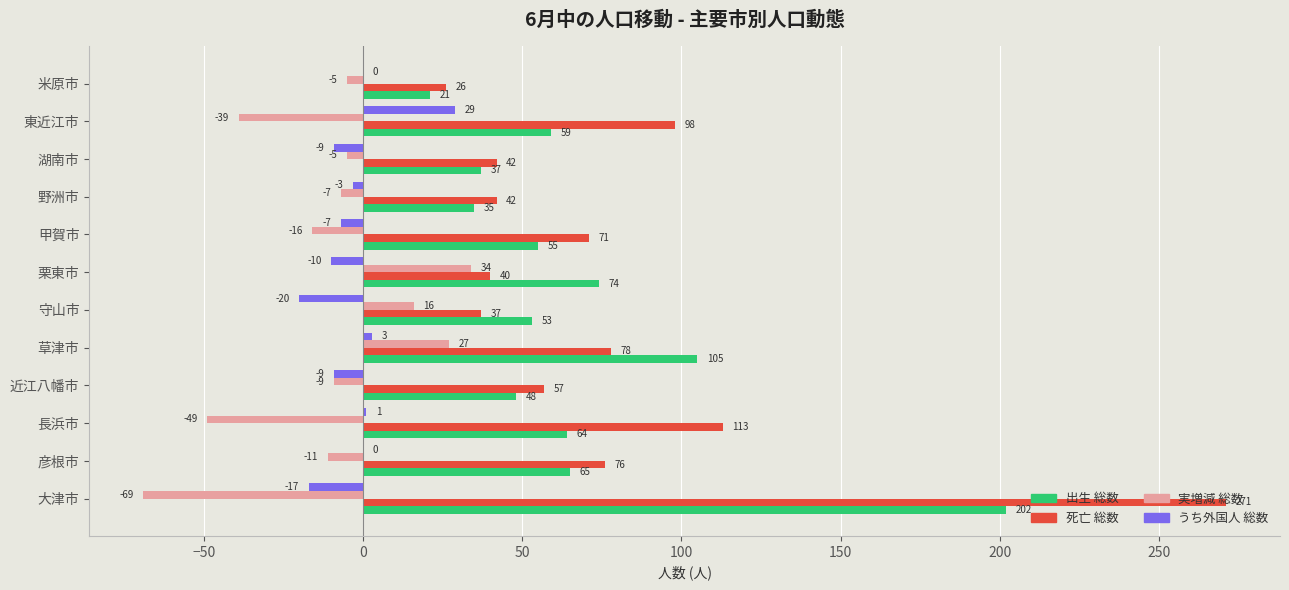

Which series changed the most between 甲賀市 and 野洲市?

死亡 総数